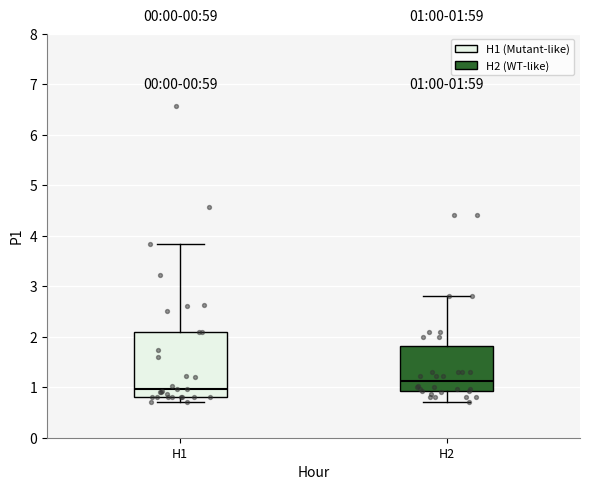

Which box is the tallest, from its lower edge to its upper edge?

H1